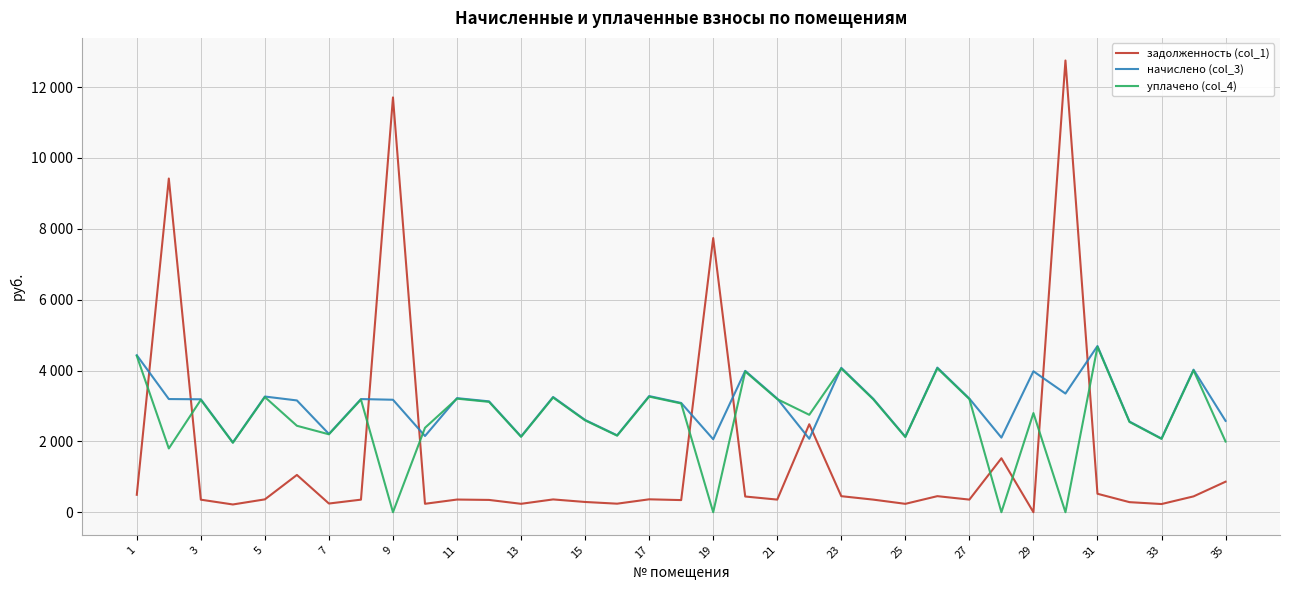

What are all the series names shown in the legend?

задолженность (col_1), начислено (col_3), уплачено (col_4)